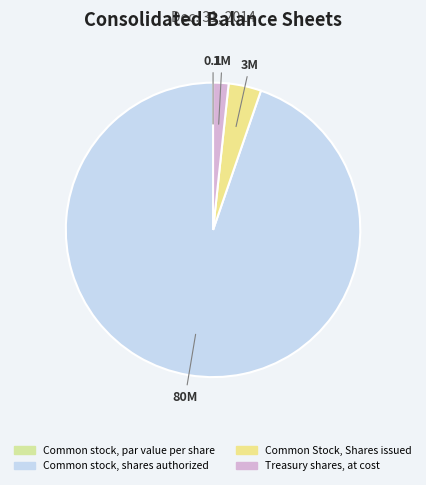

Between Treasury shares, at cost and Common Stock, Shares issued, which is larger?

Common Stock, Shares issued